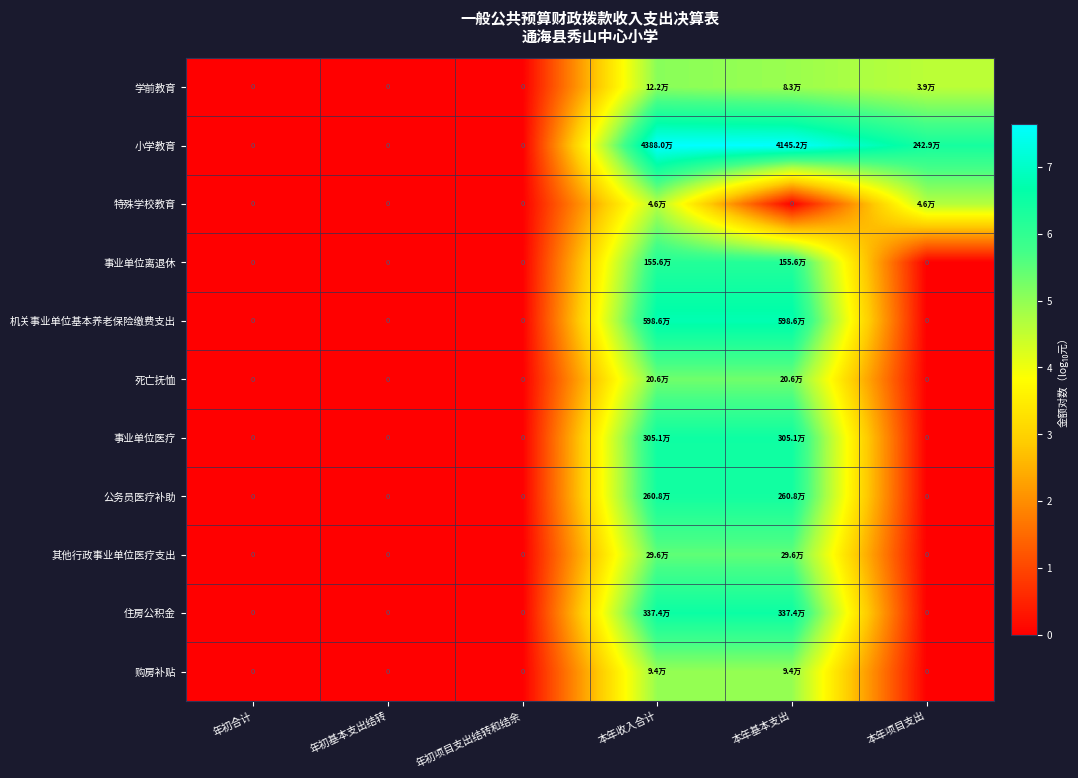

Which series has the widest spread of values?

小学教育